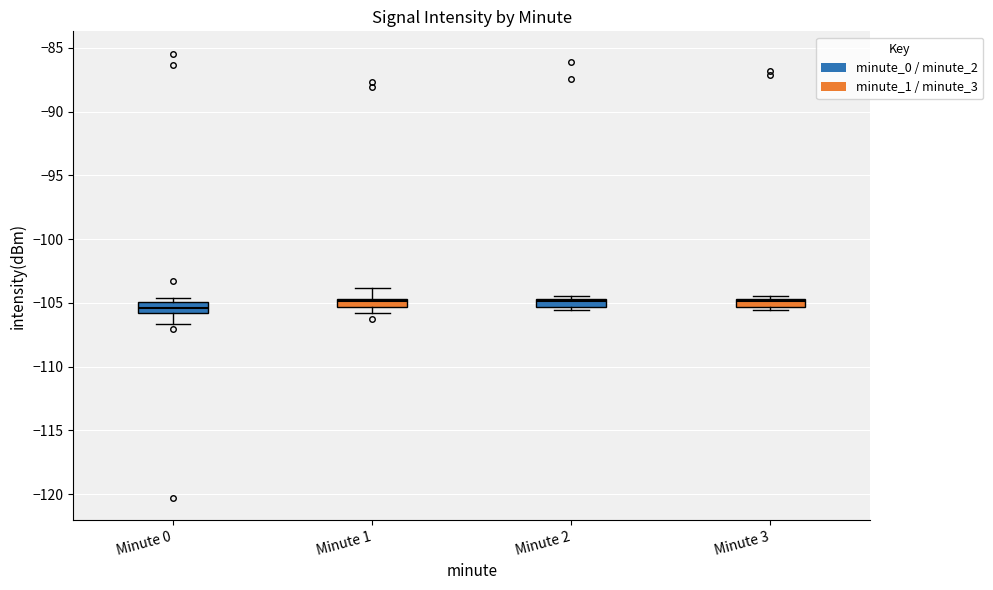

Where does the median line of the box for Minute 0 sit on the y-axis? The values are not printed on the chart, so give them approximately, as read against the axis.

-105.5